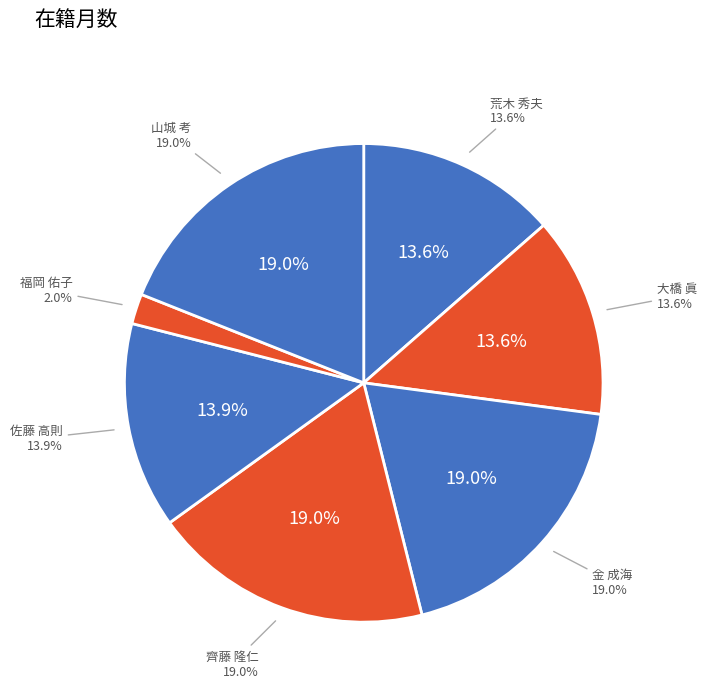

To the nearest percent, what is the difference between the largest and smallest slice percentages?

17%